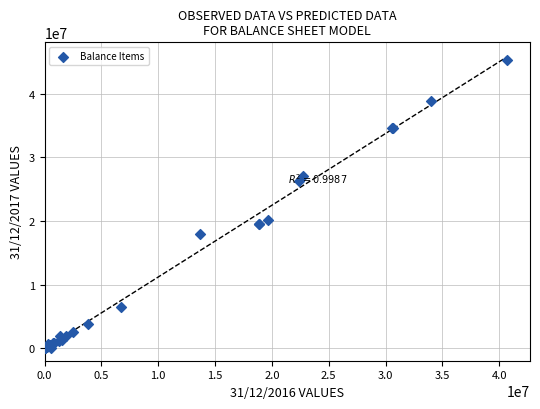

What Y value in the scatter plot is closest to 22703089?

20186638.1